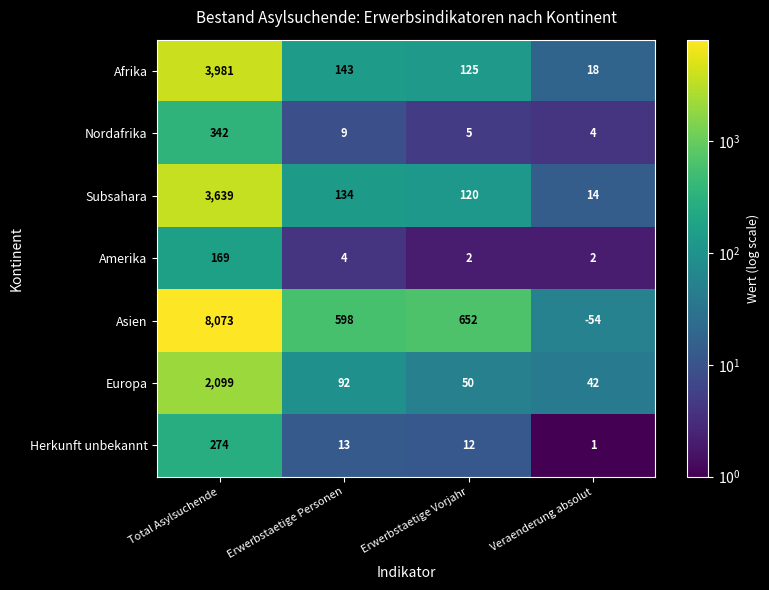

Which series has the widest spread of values?

Asien